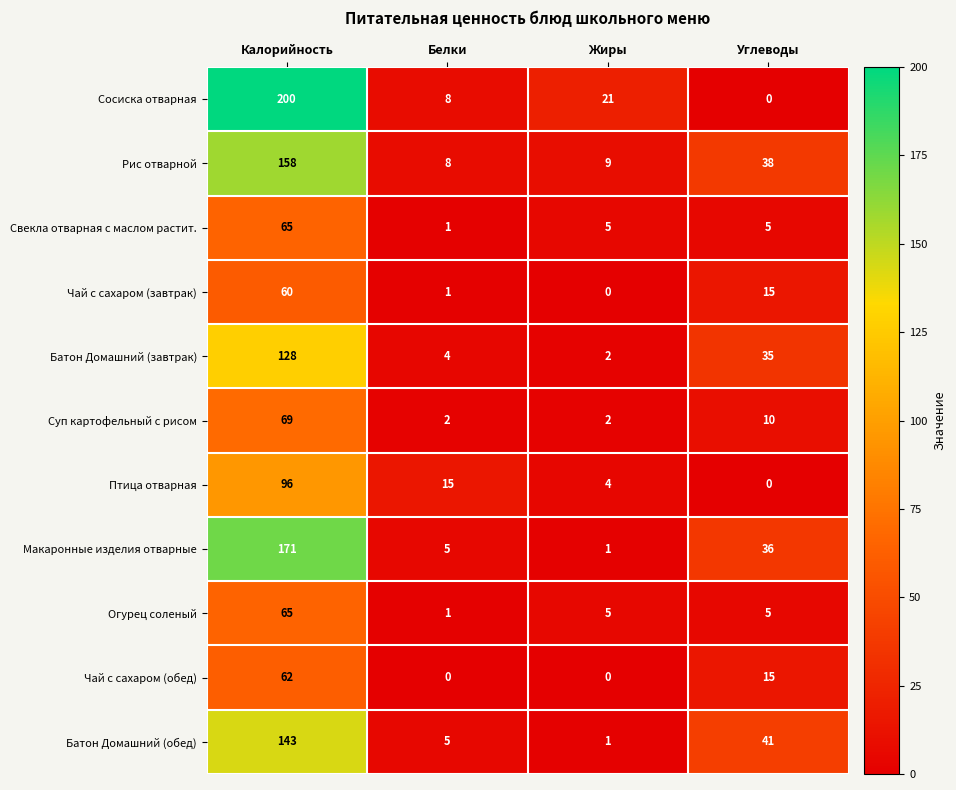

Which series has the widest spread of values?

Сосиска отварная